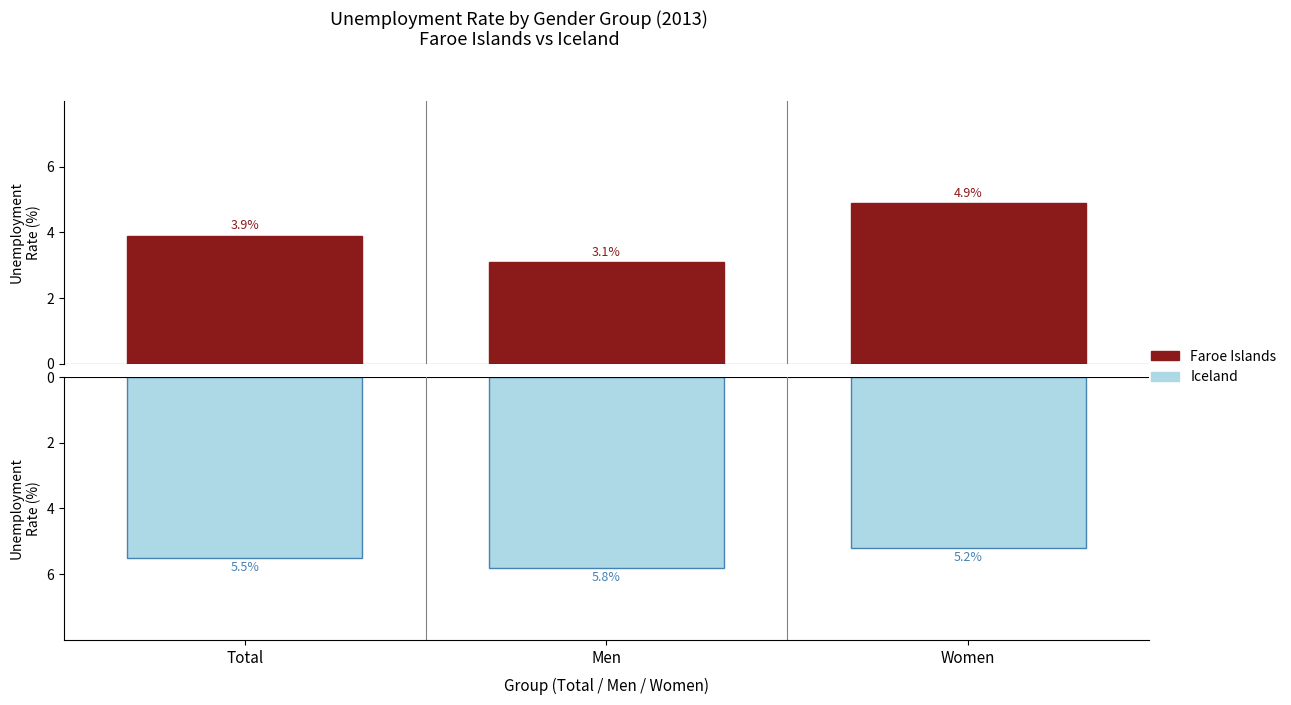

Reading left to right, list all the values displayed in this chart.

Faroe Islands: Total=3.9	Men=3.1	Women=4.9
Iceland: Total=-5.5	Men=-5.8	Women=-5.2